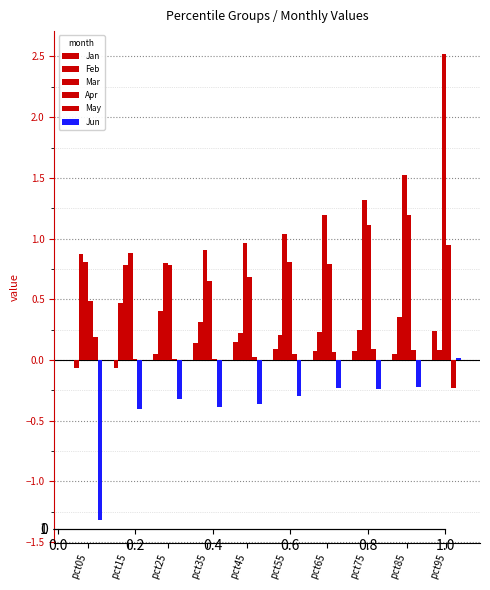

How many distinct data groups are displayed?

6